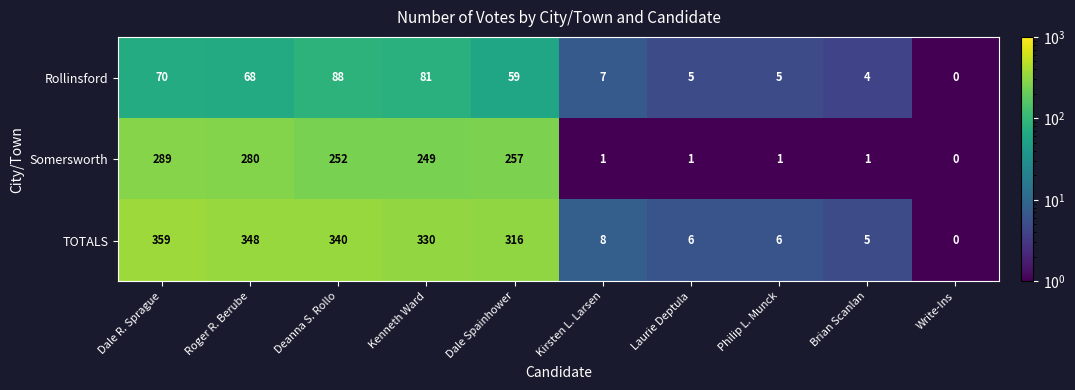

Read the TOTALS value at Philip L. Munck, to the nearest 5.

5